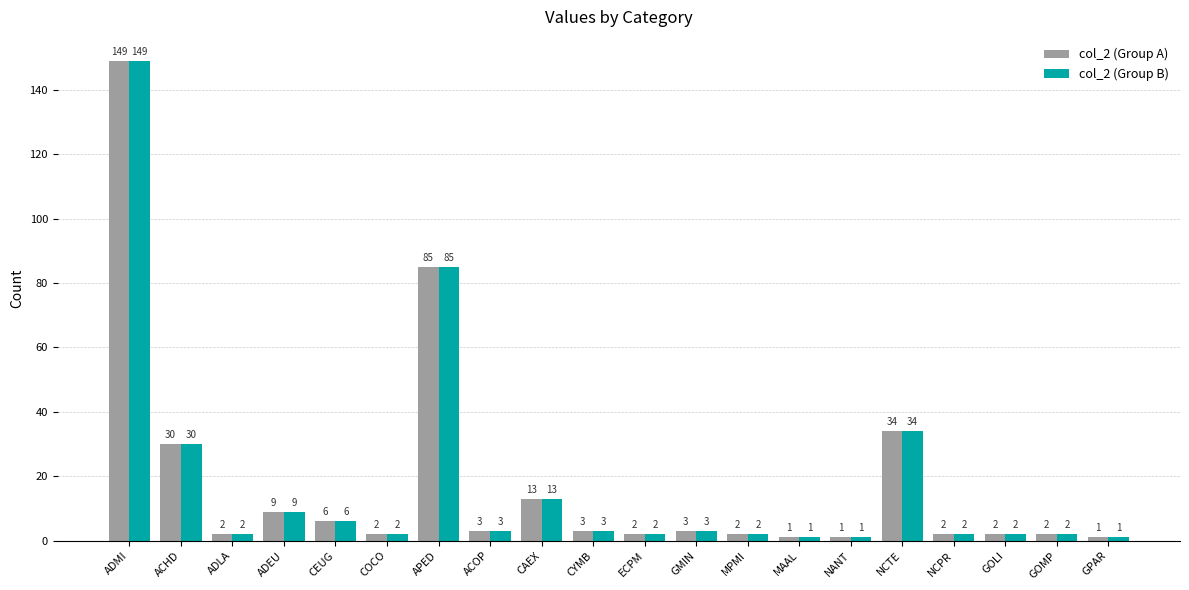

Is the value of col_2 (Group A) at COCO greater than the value of col_2 (Group B) at CYMB?

No